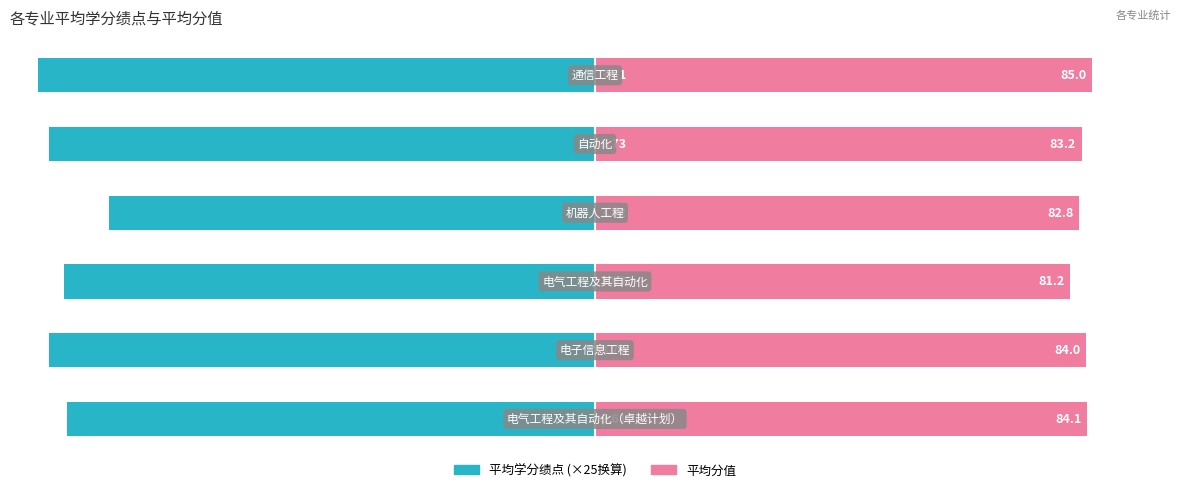

How many values in the 平均学分绩点 series exceed -90?

1